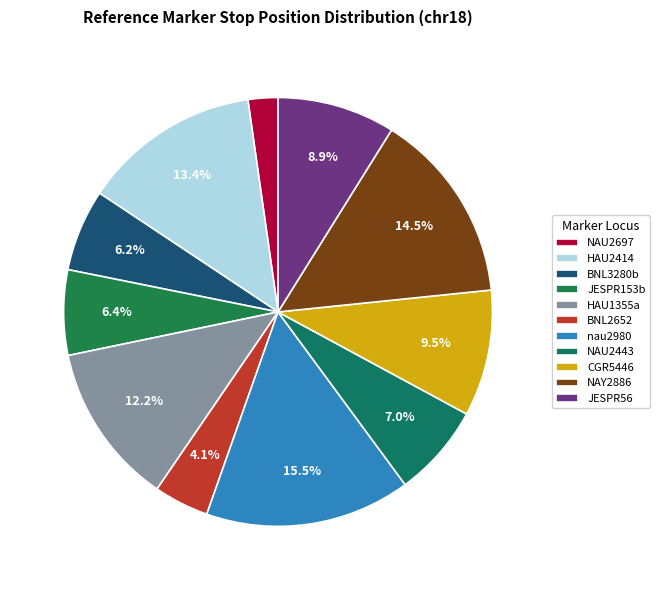

Count the number of slices in the pie.

11